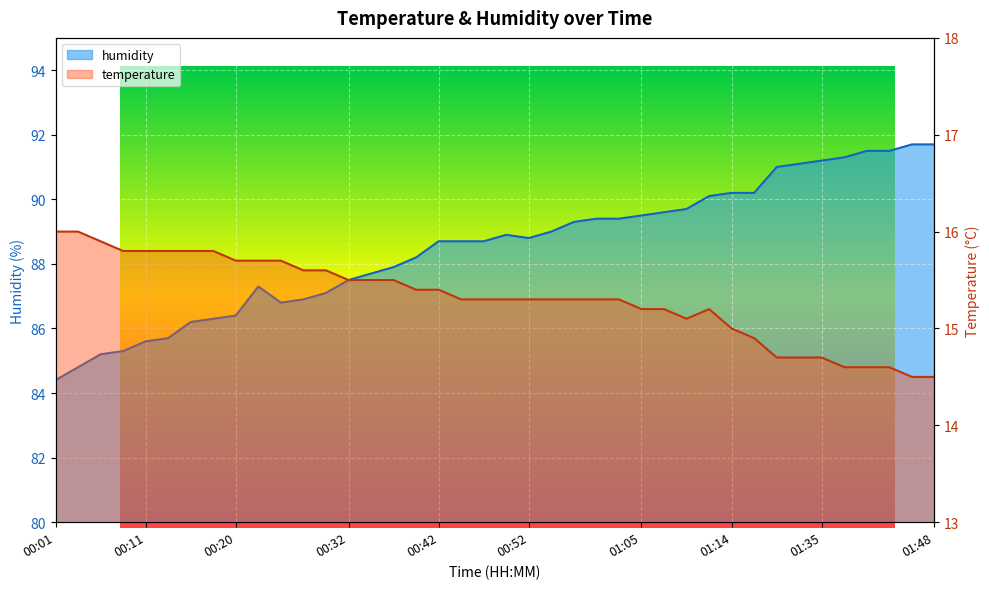

What is the sum of all humidity values?

3540.5